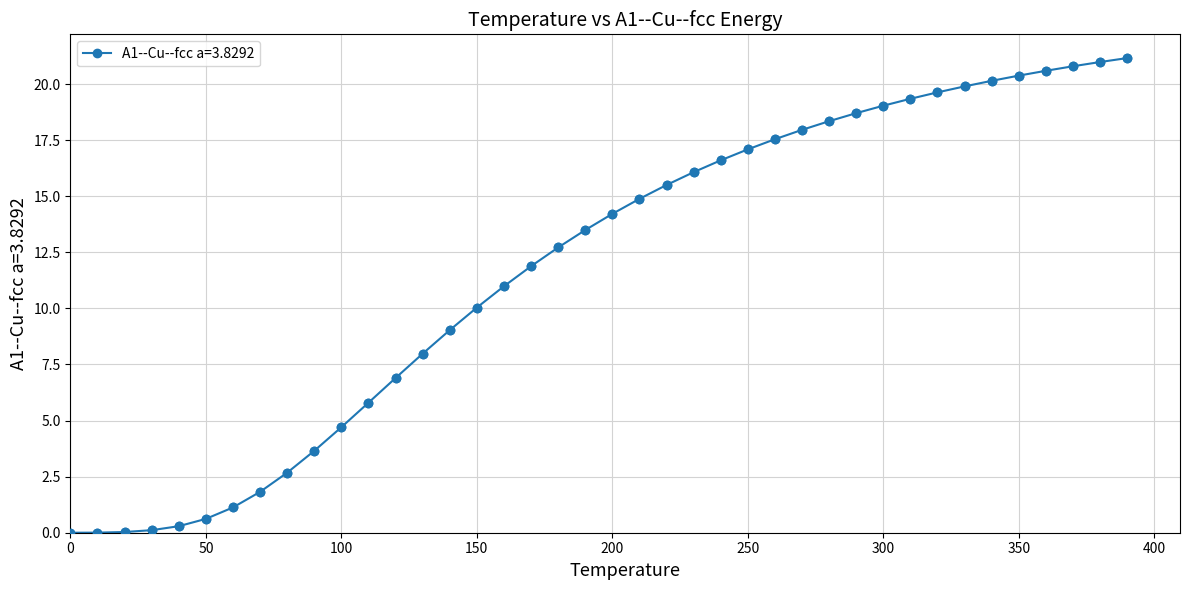

What is the sum of all values?

472.8